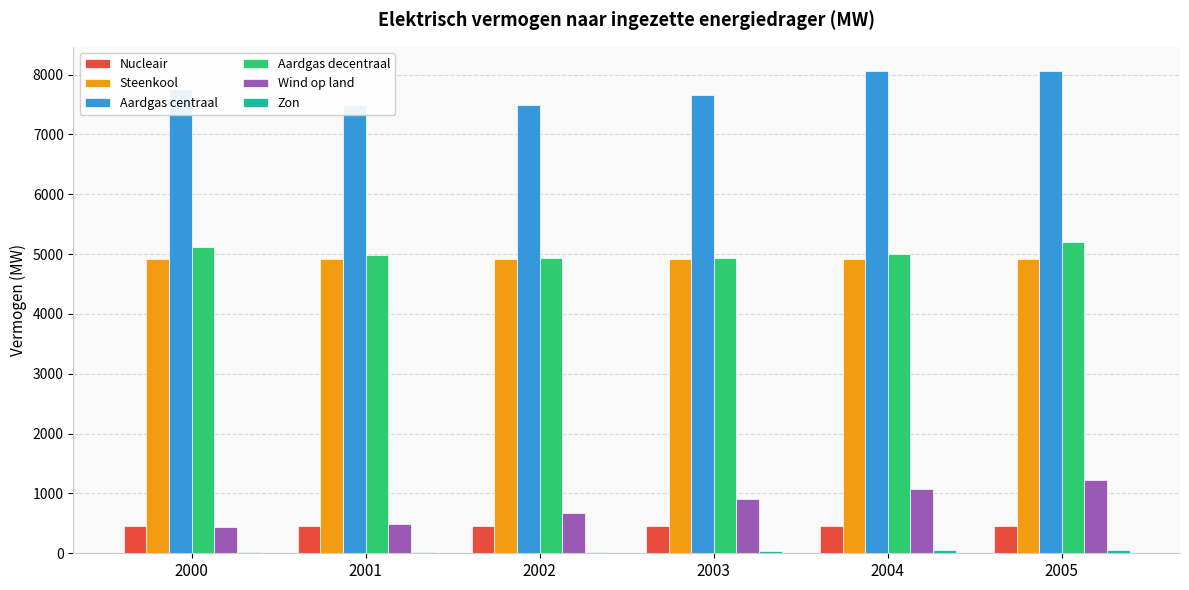

At which category does the chart reach its peak across all series?

2004